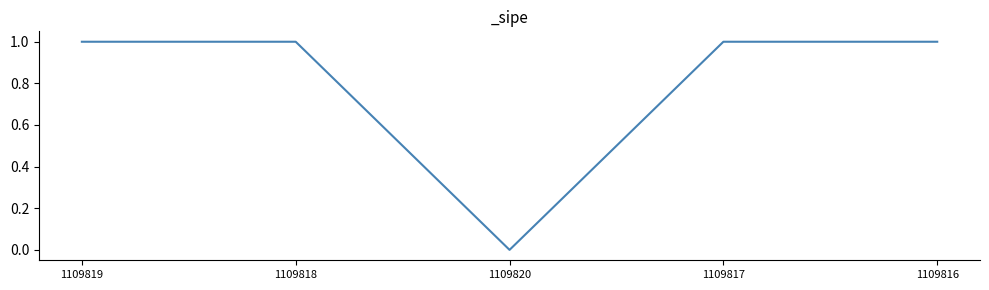

Reading right to left, transcribe all the data shown in this chart.

1	1	0	1	1